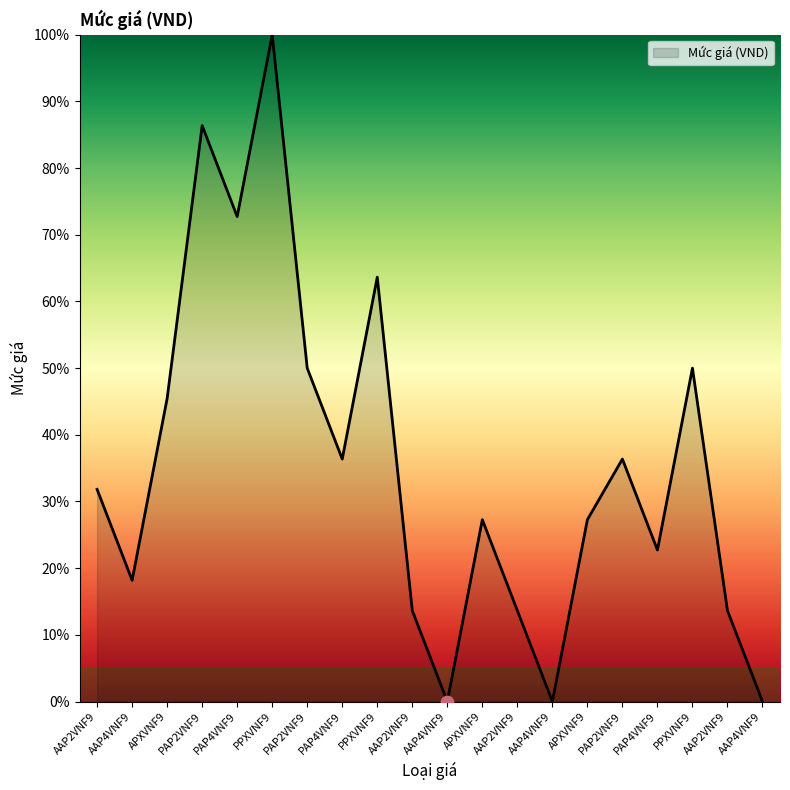

What is the change in value from PAP4VNF9 to AAP4VNF9?

-72.7